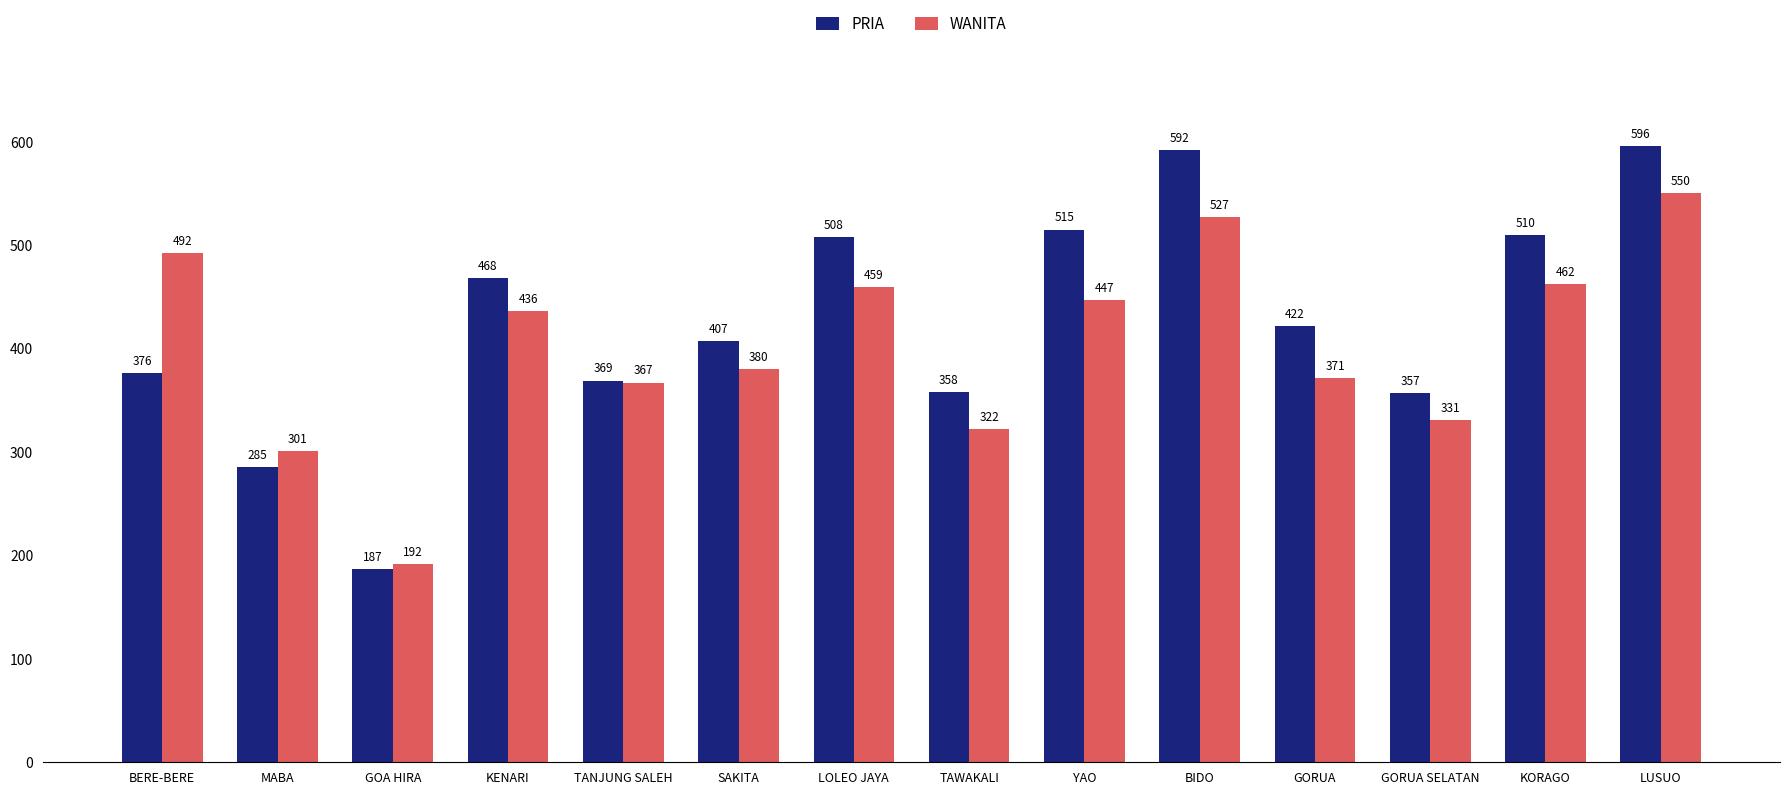

What is the sum of the WANITA values at TANJUNG SALEH and SAKITA?

747